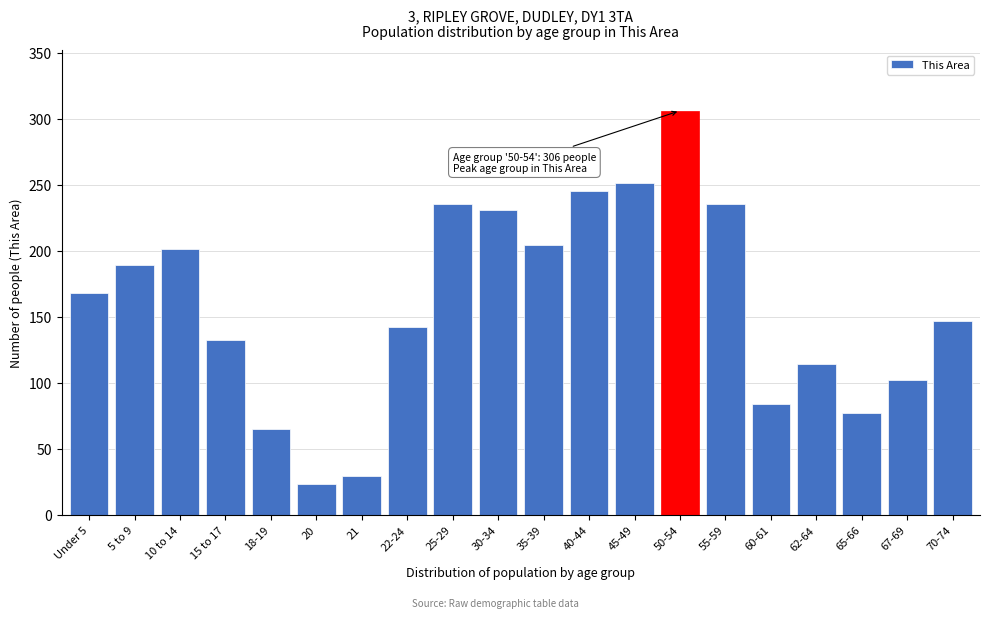

Reading right to left, what are all the values shown in this chart?

70-74=147	67-69=102	65-66=77	62-64=114	60-61=84	55-59=235	50-54=306	45-49=251	40-44=245	35-39=204	30-34=231	25-29=235	22-24=142	21=29	20=23	18-19=65	15 to 17=132	10 to 14=201	5 to 9=189	Under 5=168